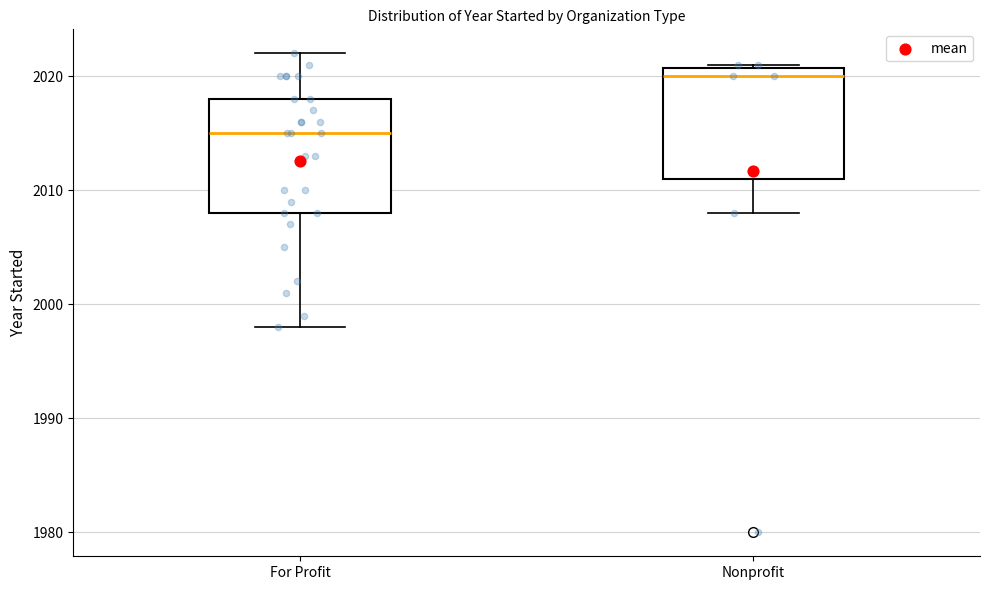

Where does the upper whisker of the box for For Profit end on the y-axis? The values are not printed on the chart, so give them approximately, as read against the axis.

2022